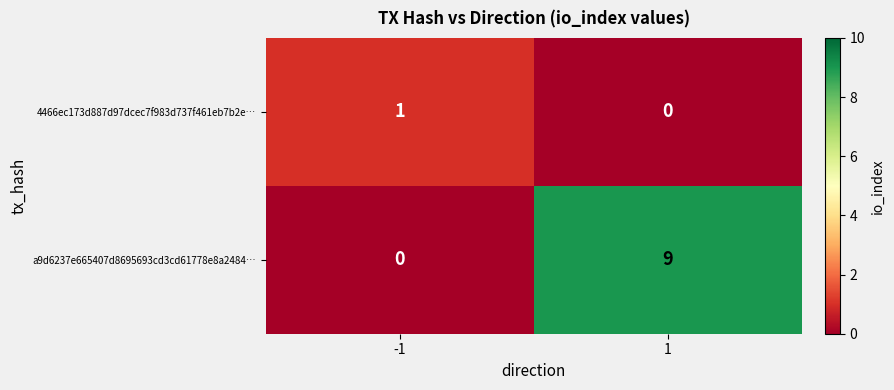

Reading left to right, transcribe all the data shown in this chart.

4466ec173d887d97dcec7f983d737f461eb7b2e…: -1=1	1=0
a9d6237e665407d8695693cd3cd61778e8a2484…: -1=0	1=9